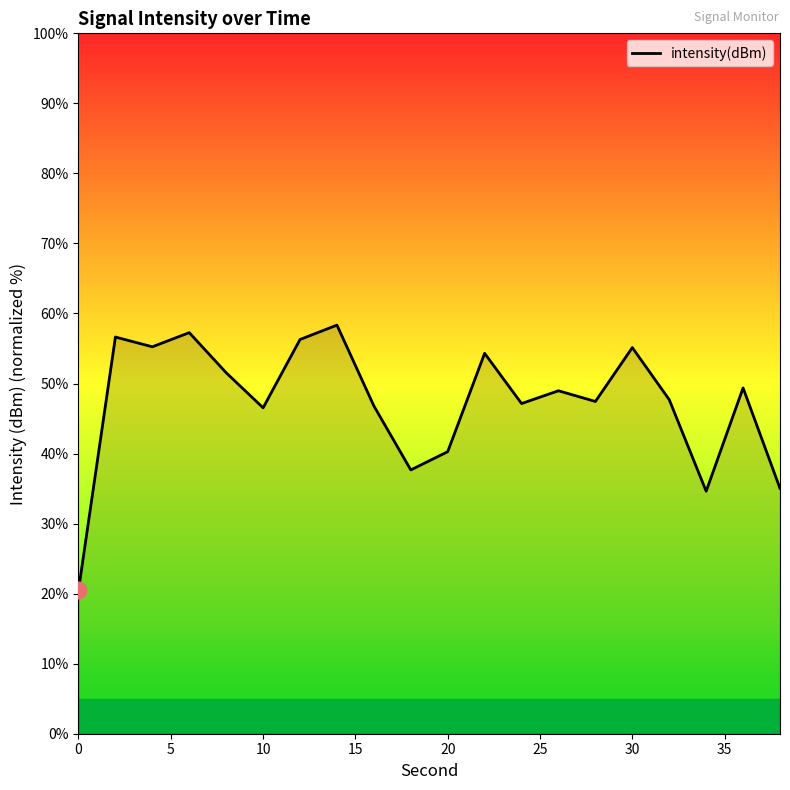

What is the difference between the maximum and minimum values?

37.9